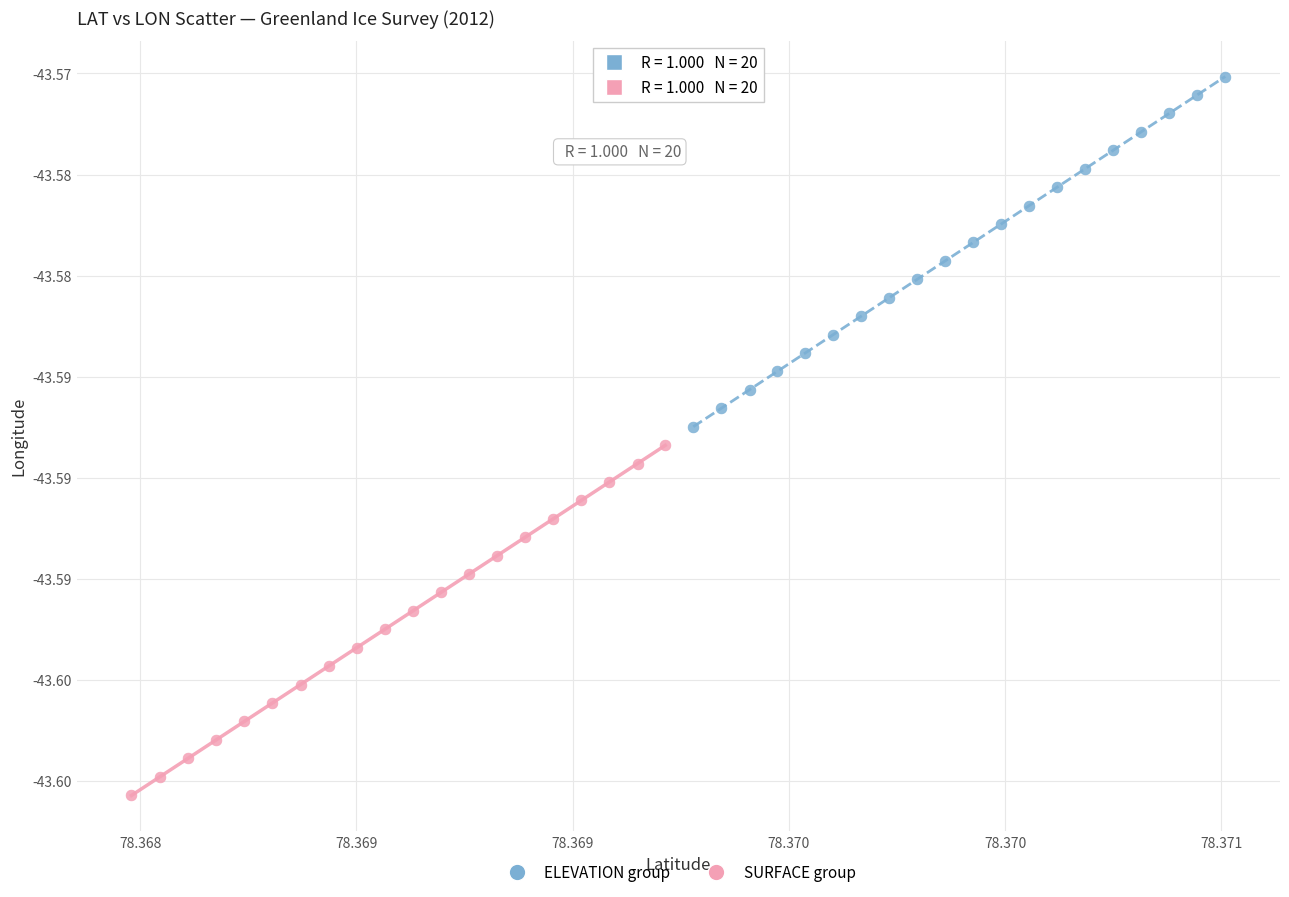

What are all the series names shown in the legend?

ELEVATION group, SURFACE group